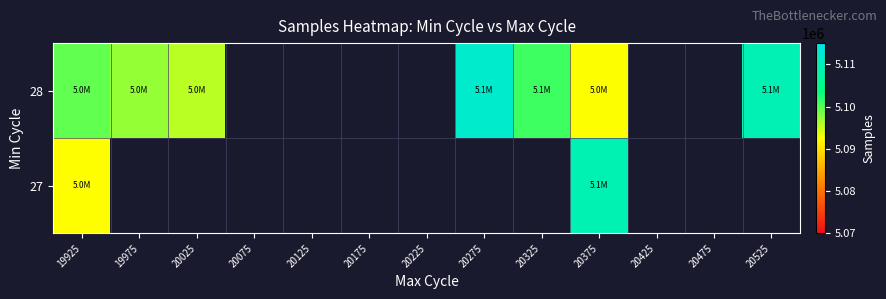

Which series has the widest spread of values?

28